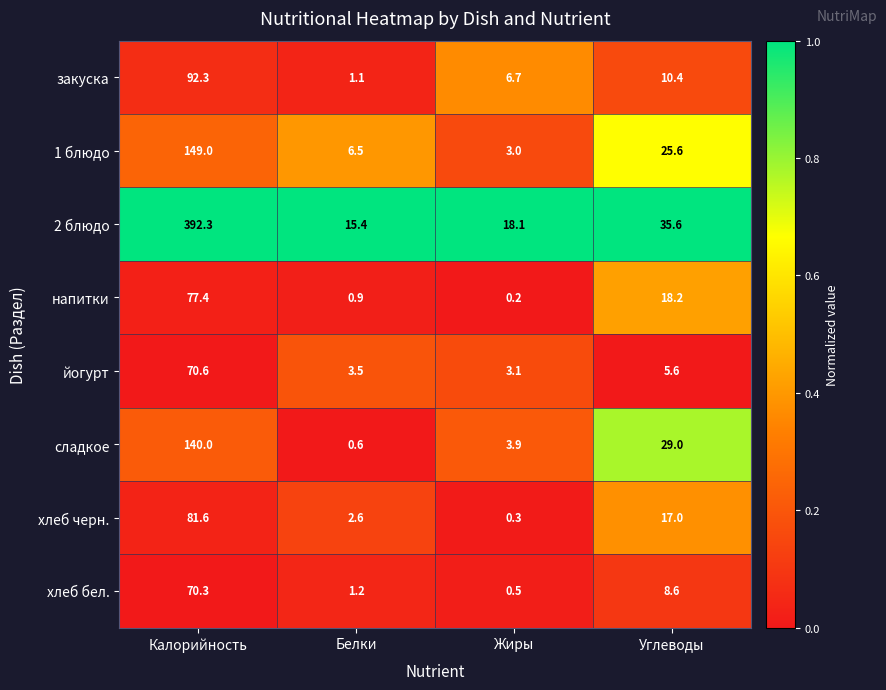

The закуска series shows 1.6 at Жиры. True or false?

False